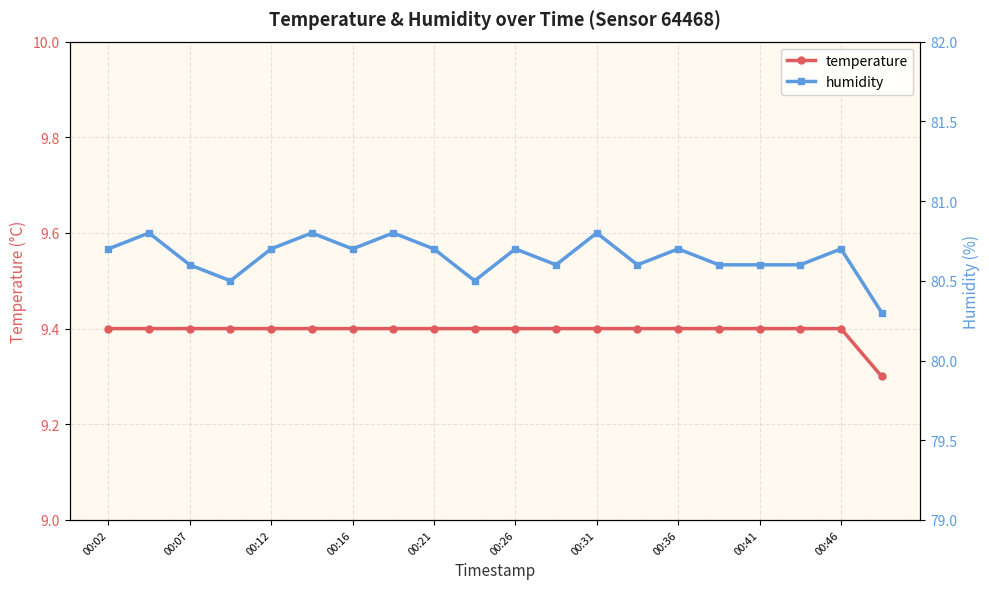

Is it true that temperature equals 14.6 at 00:12?

False